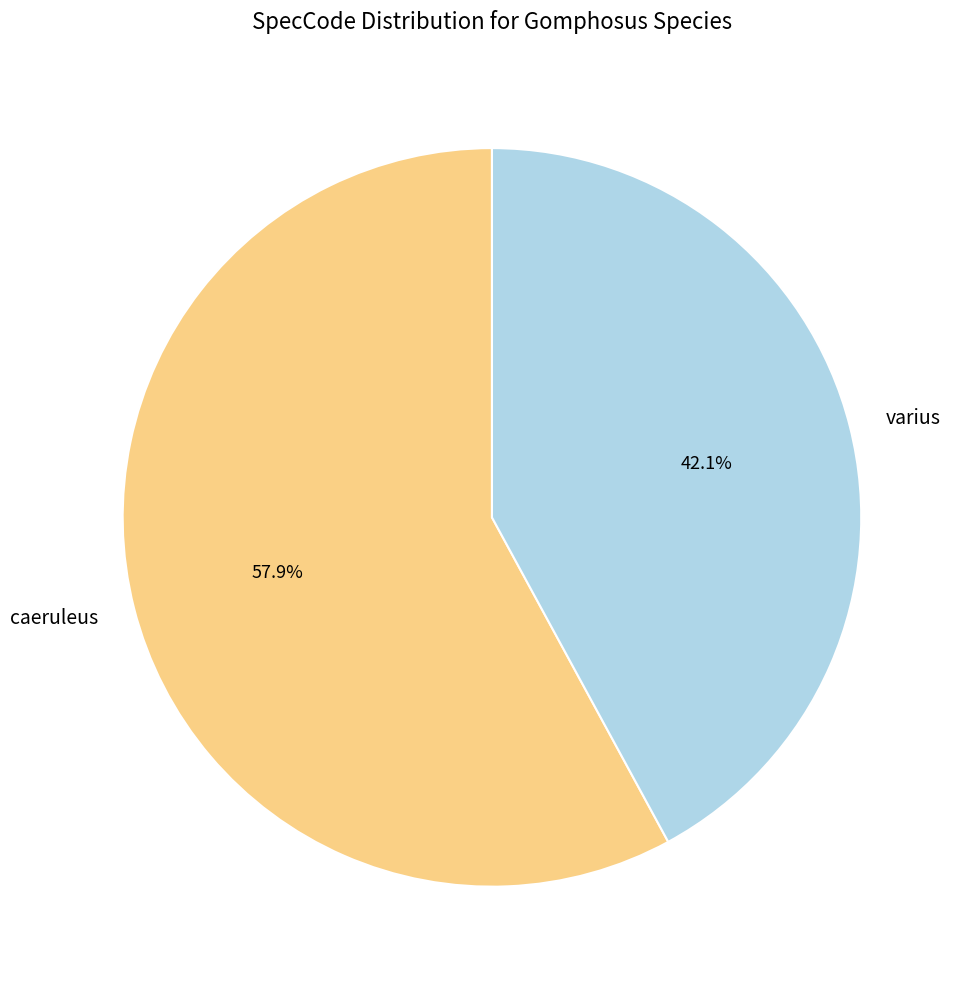

Rank the categories by value from lowest to highest.

varius, caeruleus